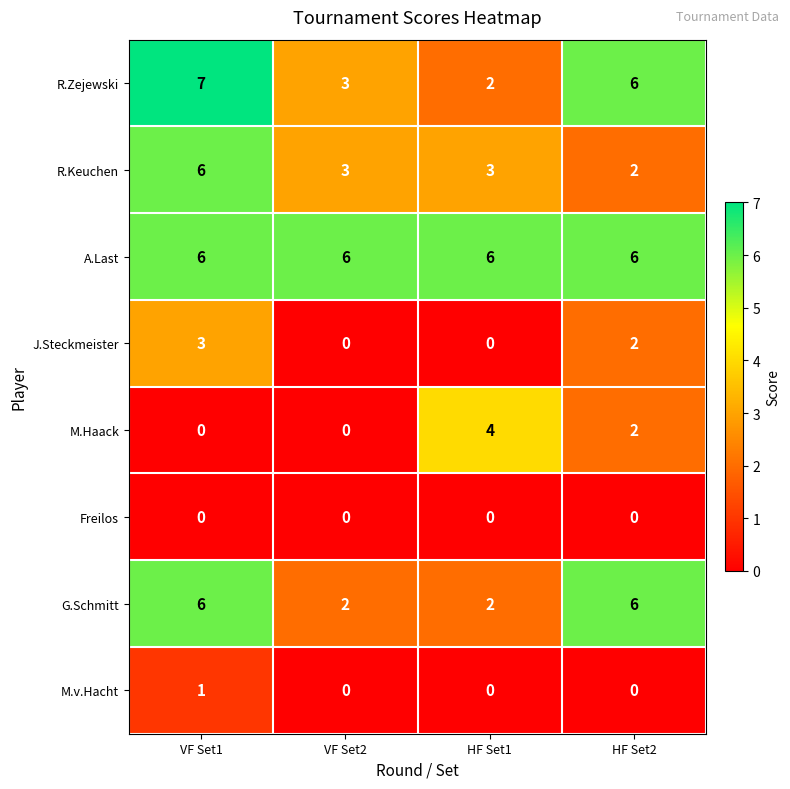

What is the difference between the maximum and second lowest values in the R.Keuchen series?

3